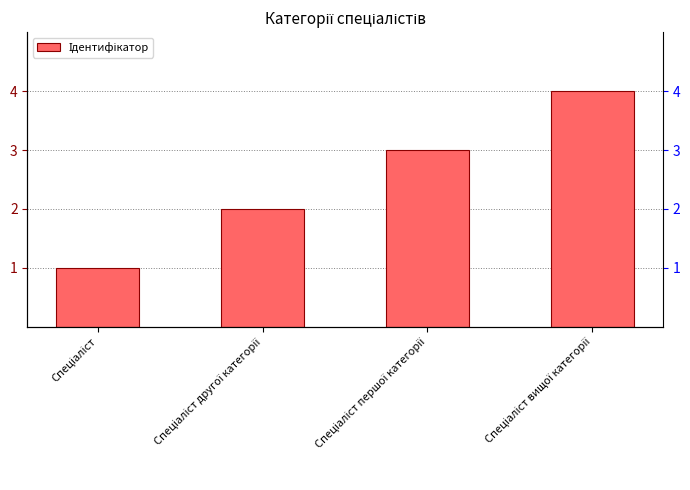

Approximately how many times larger is the value at Спеціаліст першої категорії compared to Спеціаліст?

3.0